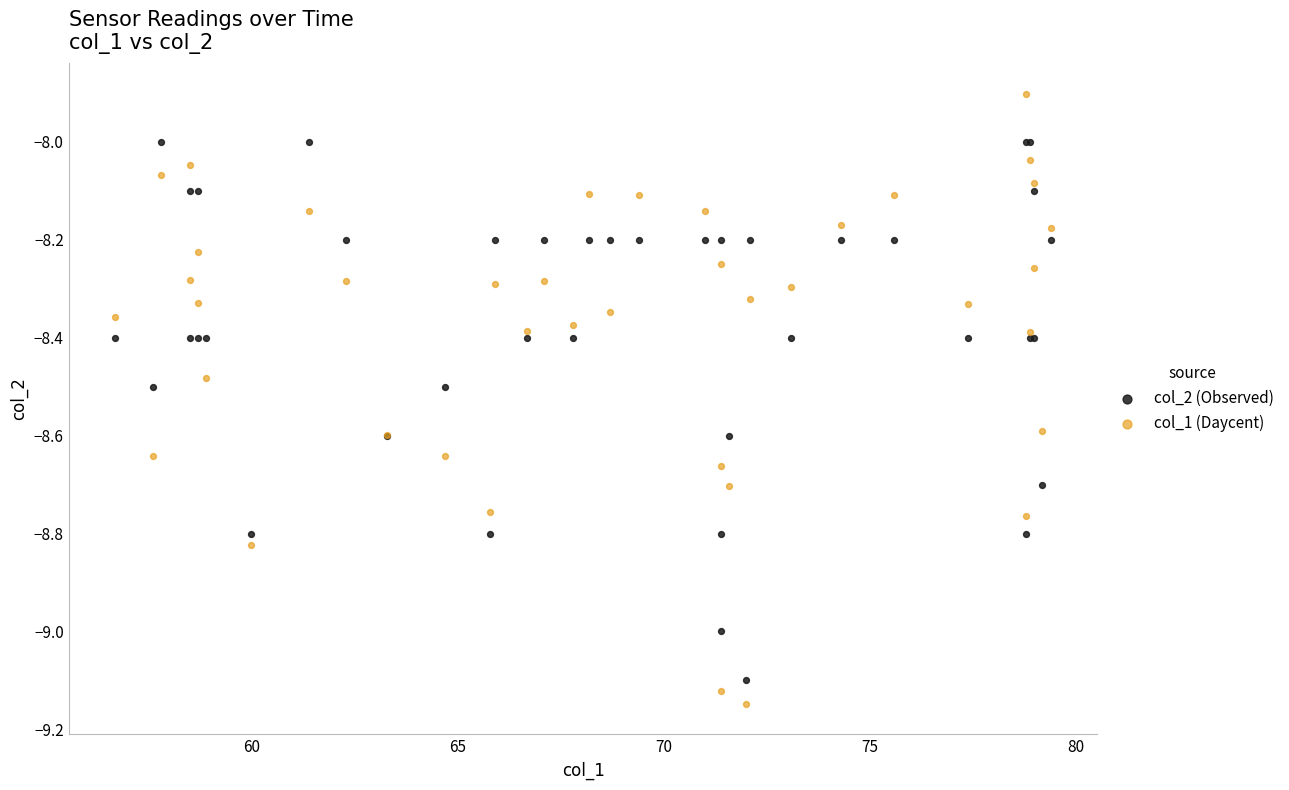

Which series contains the highest Y value?

col_1 (Daycent)